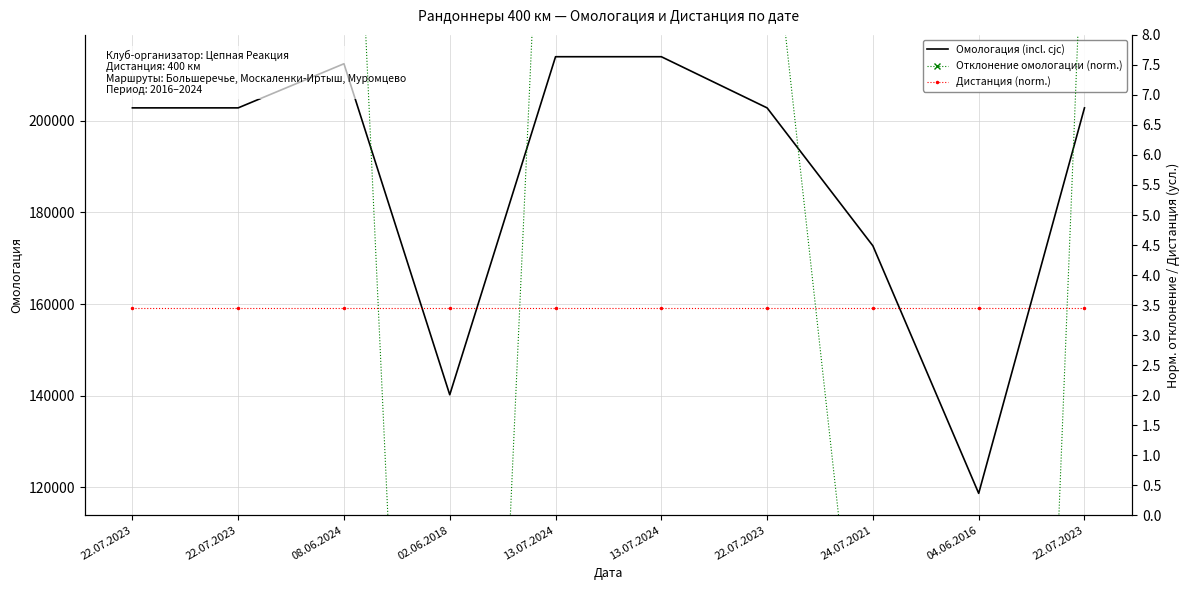

The value of Омологация (incl. cjc) at 13.07.2024 is 141850.8. True or false?

False